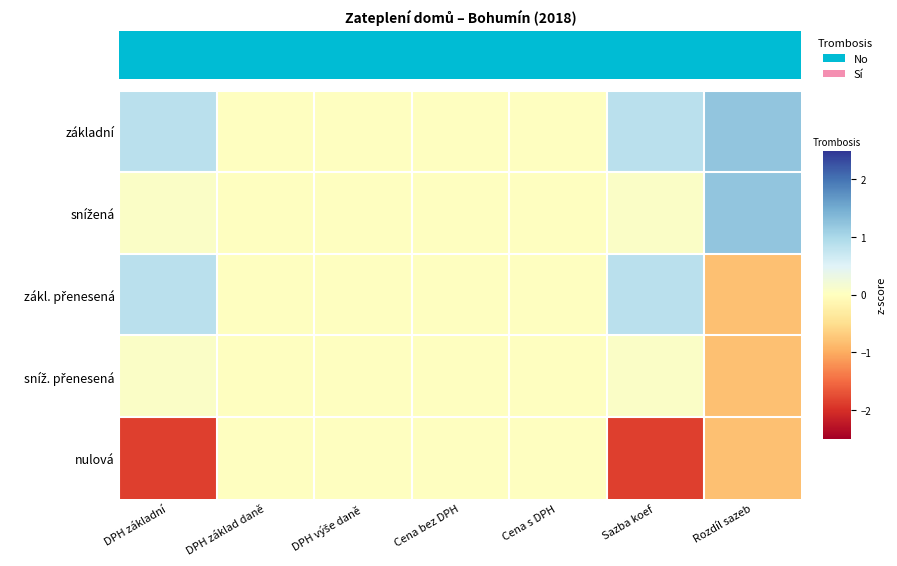

What is the difference between the highest and lowest values at Rozdíl sazeb?

2.0